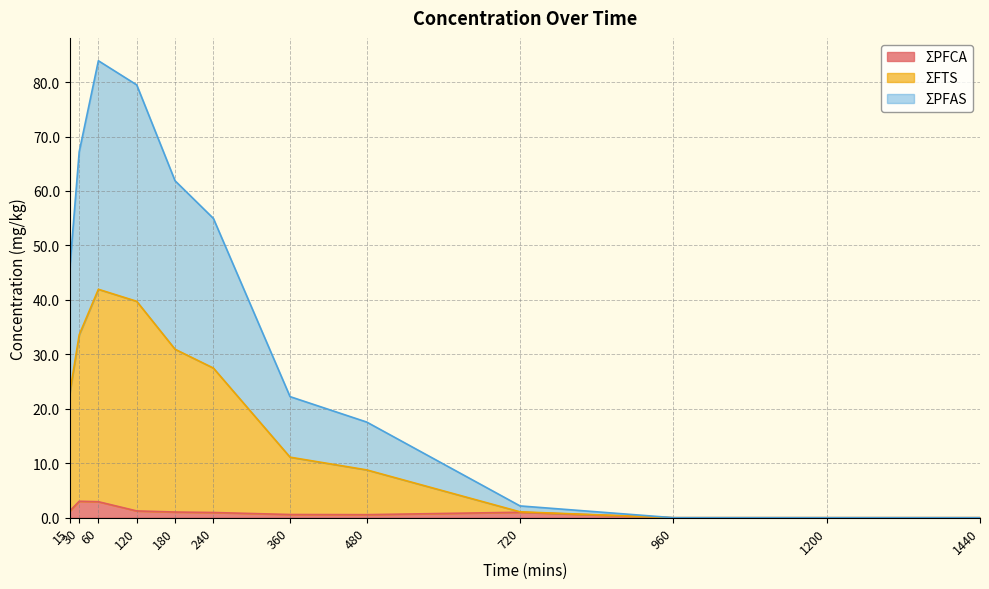

Reading left to right, transcribe all the data shown in this chart.

ΣPFCA: 15=1.2	30=3.0	60=2.9	120=1.2	180=1.0	240=1.0	360=0.6	480=0.6	720=1.0	960=0.0	1200=0.0	1440=0.0
ΣFTS: 15=22.7	30=33.6	60=41.9	120=39.7	180=30.9	240=27.5	360=11.1	480=8.8	720=1.1	960=0.0	1200=0.0	1440=0.0
ΣPFAS: 15=45.4	30=67.2	60=83.9	120=79.5	180=61.9	240=55.0	360=22.2	480=17.6	720=2.2	960=0.0	1200=0.0	1440=0.0